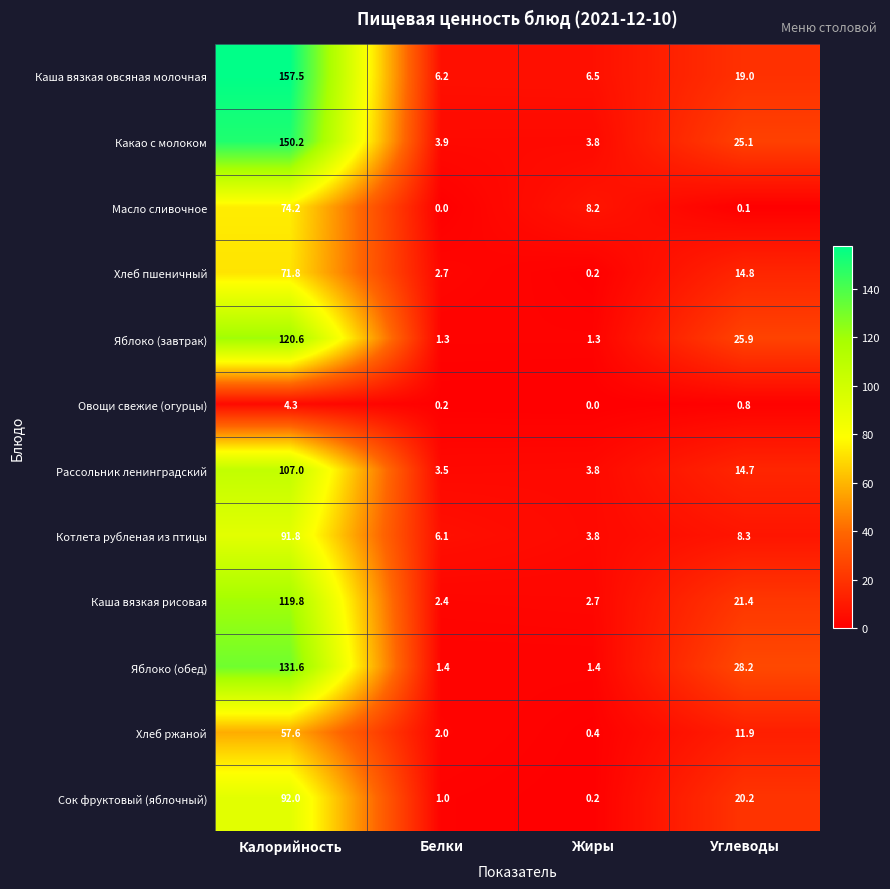

How many data points does each series have?

4